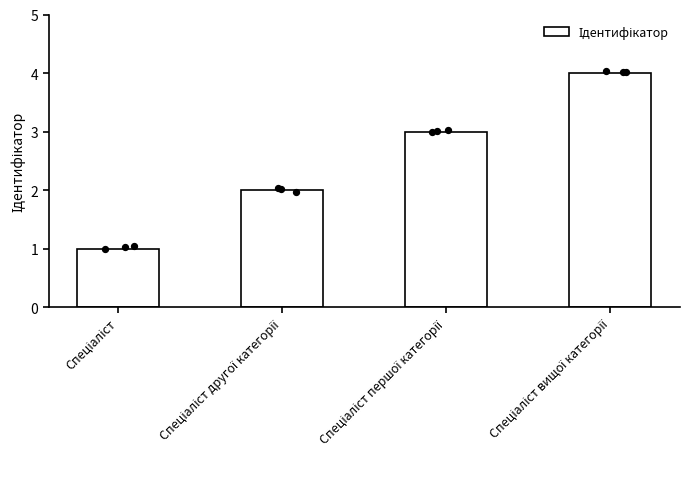

What is the change in value from Спеціаліст другої категорії to Спеціаліст вищої категорії?

+2